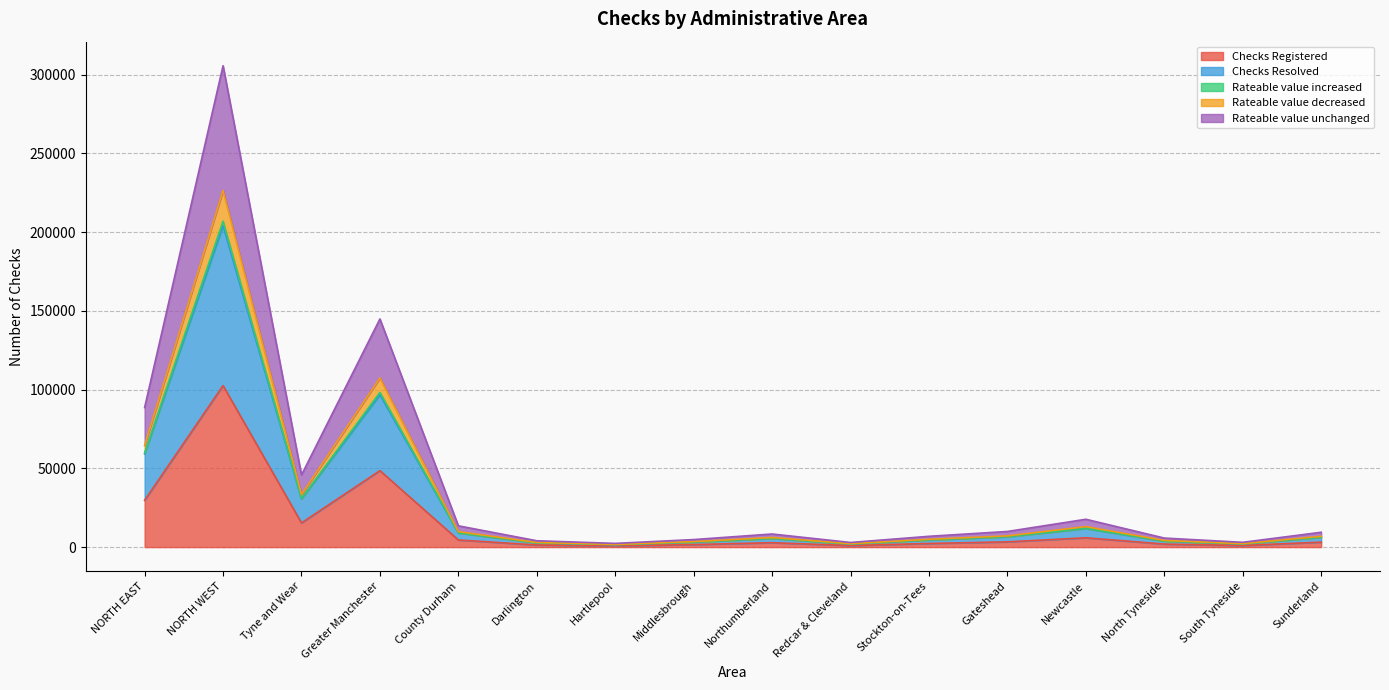

At which category is the sum across all series the highest?

NORTH WEST